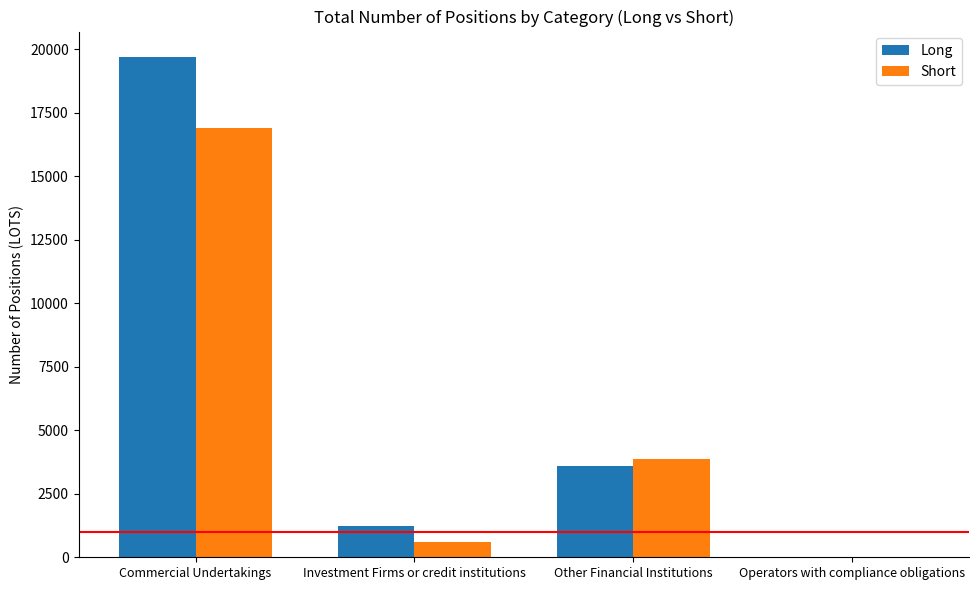

Is the value of Long at Operators with compliance obligations greater than the value of Short at Other Financial Institutions?

No